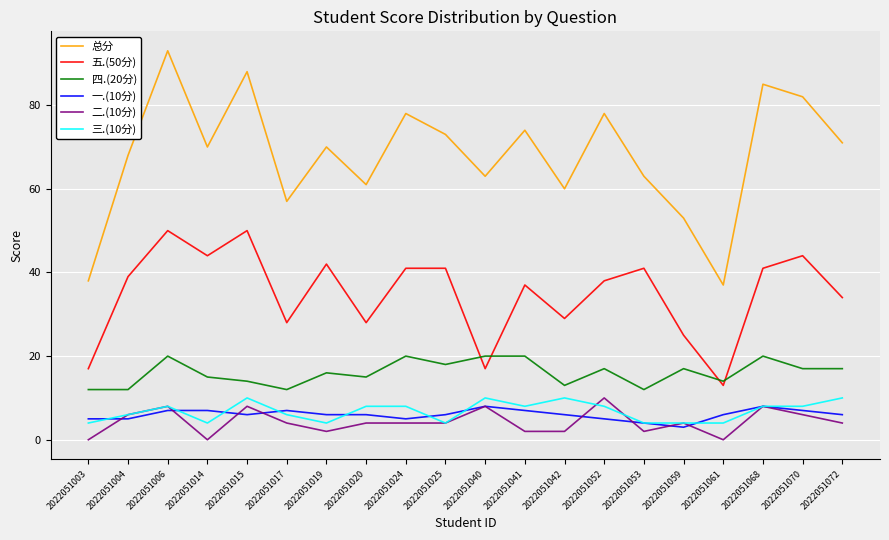

Rank the series at 2022051015 from highest to lowest value.

总分, 五.(50分), 四.(20分), 三.(10分), 二.(10分), 一.(10分)